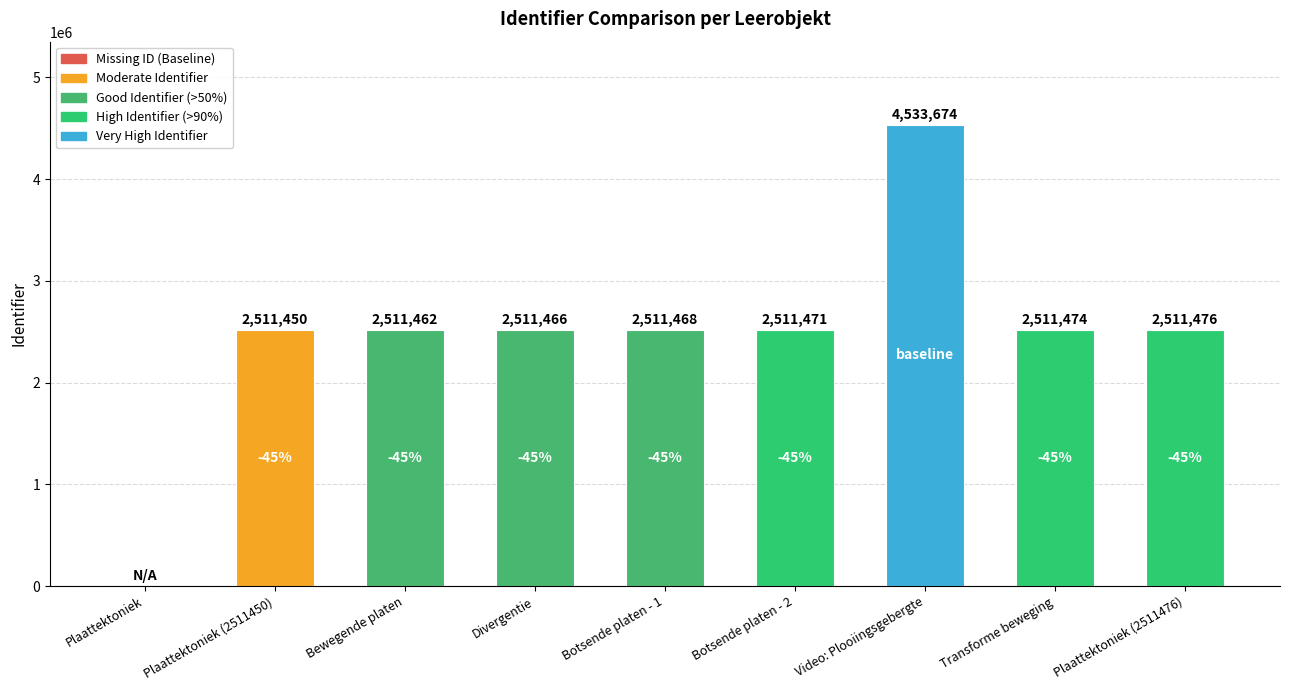

Approximately how many times larger is the value at Botsende platen - 1 compared to Divergentie?

1.0